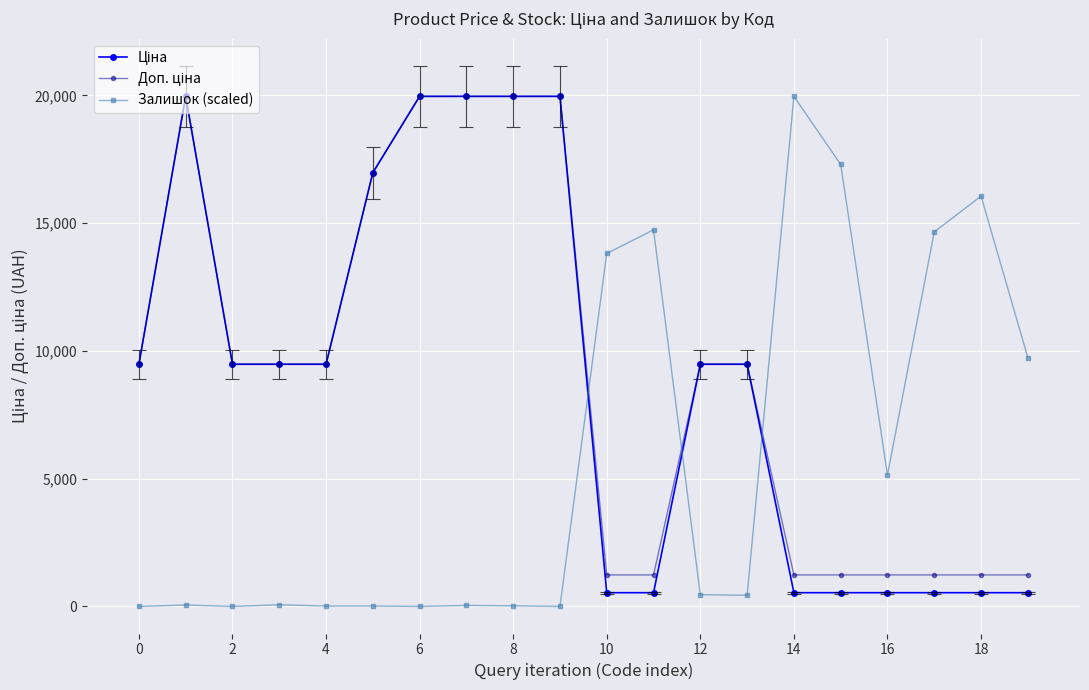

Is it true that Доп. ціна equals 5683.5 at 0?

False